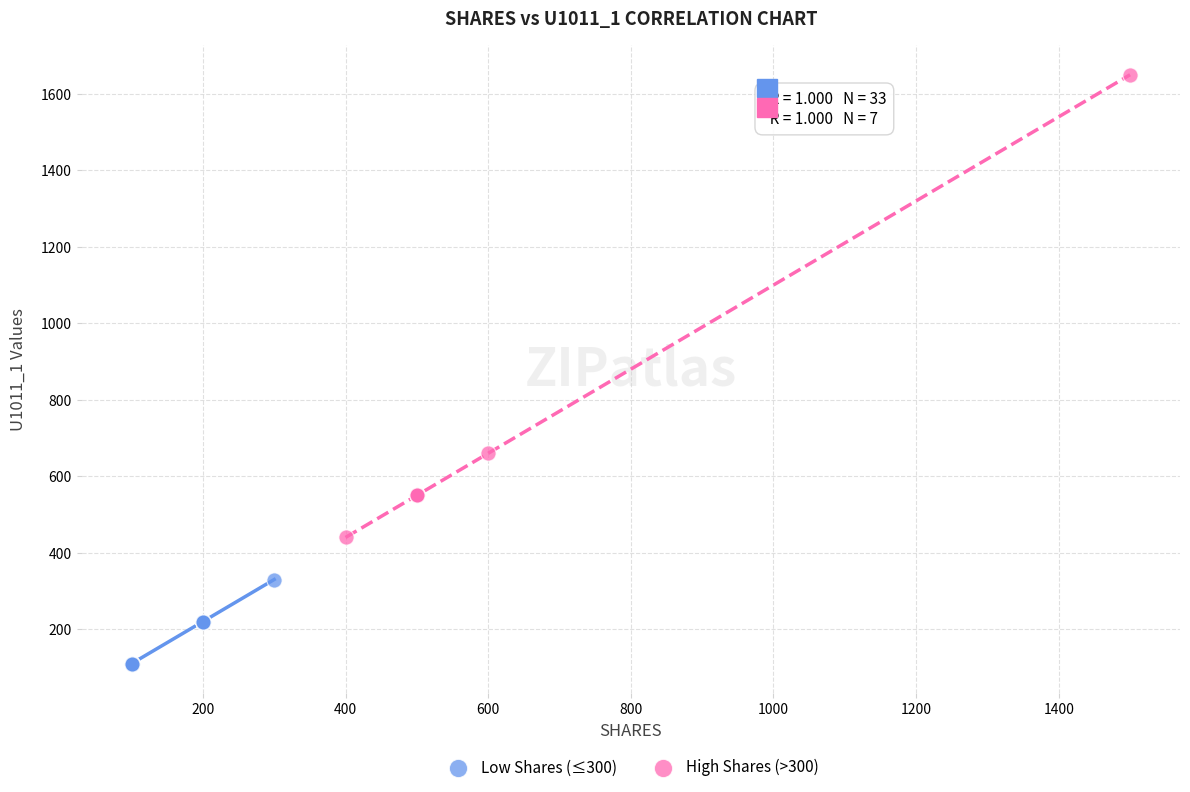

Which series contains the lowest Y value?

Low Shares (≤300)